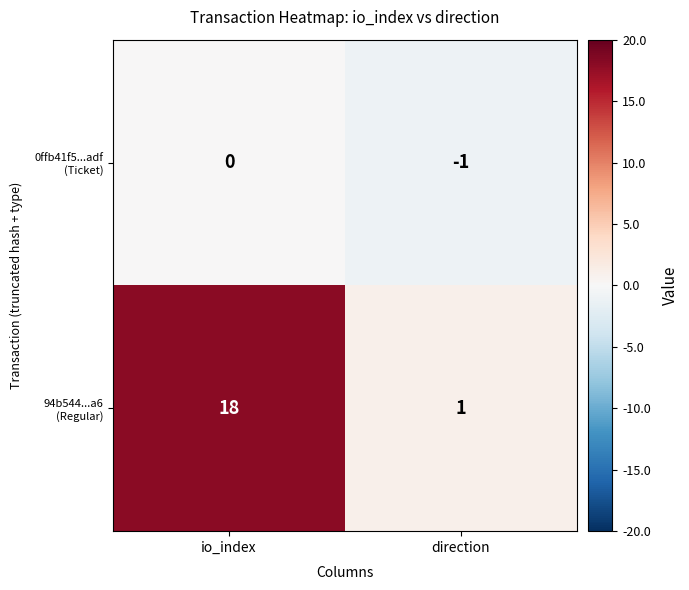

The 94b544...a6 (Regular) series shows 28 at io_index. True or false?

False